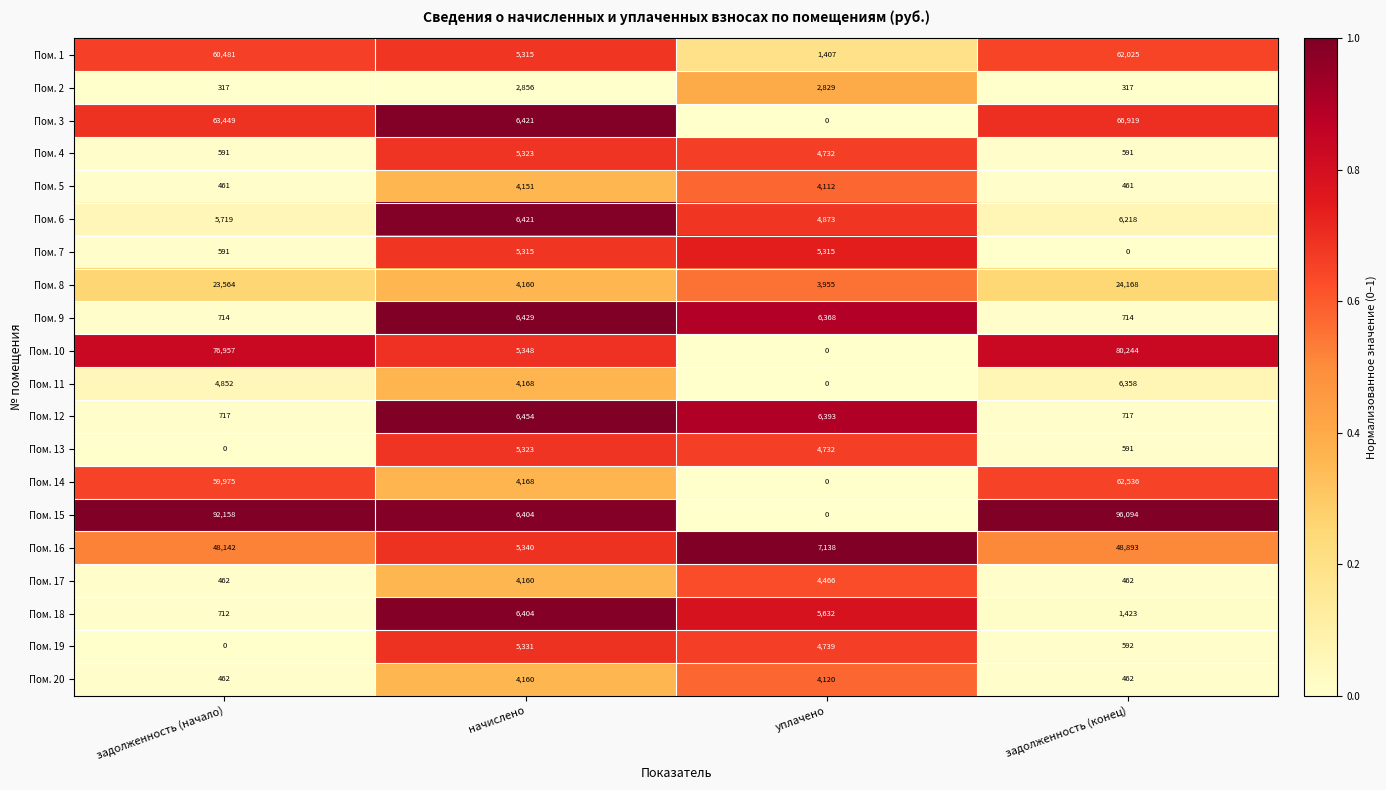

Which series has the largest range (max minus min)?

Пом. 15